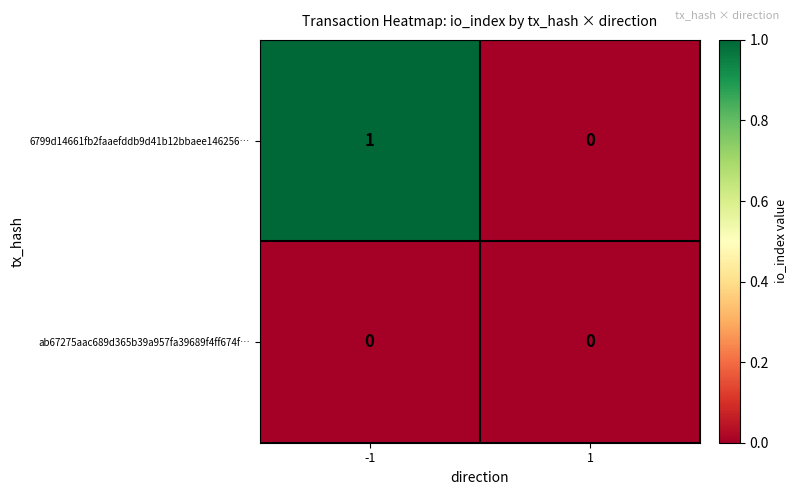

Rank the series at -1 from lowest to highest value.

ab67275aac689d365b39a957fa39689f4ff674f…, 6799d14661fb2faaefddb9d41b12bbaee146256…